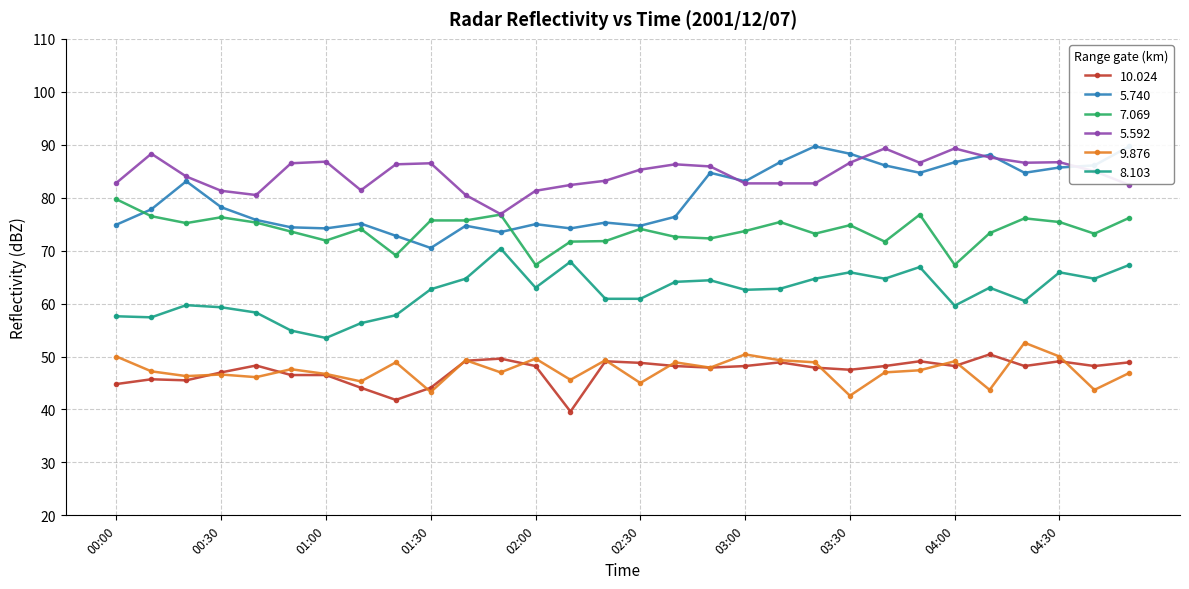

How many data points in   8.103 are above 62?

17